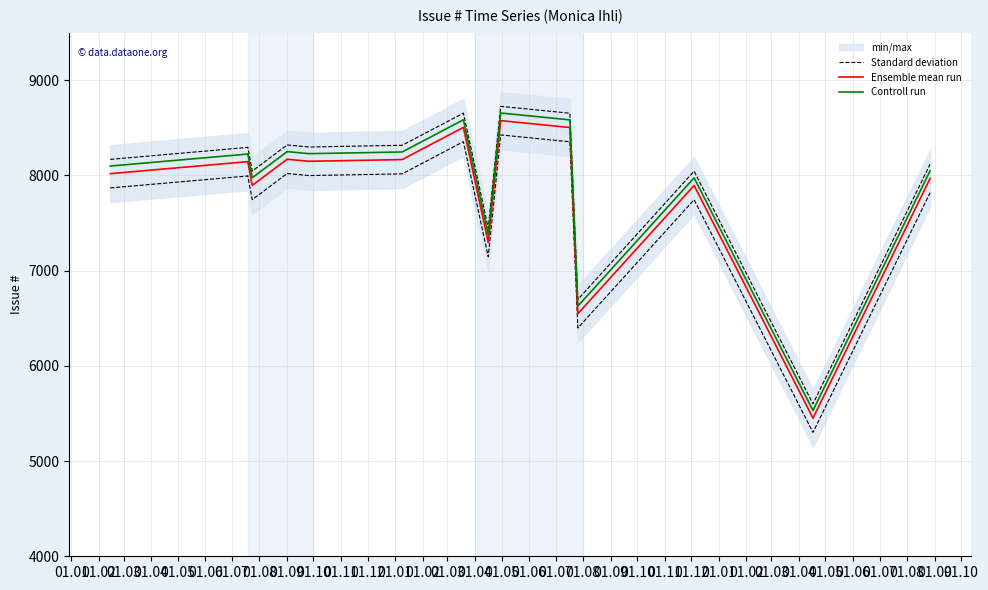

Reading right to left, extract all data points from this chart.

Standard deviation: 8119	5601	8045	6698	8654	8726	7446	8655	8317	8299	8321	8320	8319	8318	8046	8296	8295	8169
Ensemble mean run: 7969	5451	7895	6548	8504	8576	7296	8505	8167	8149	8171	8170	8169	8168	7896	8146	8145	8019
Controll run: 8049	5531	7975	6628	8584	8656	7376	8585	8247	8229	8251	8250	8249	8248	7976	8226	8225	8099